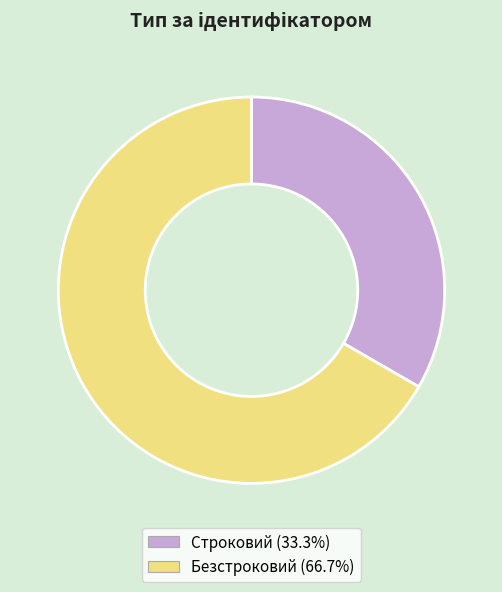

True or false: Безстроковий accounts for 53% of the total.

False